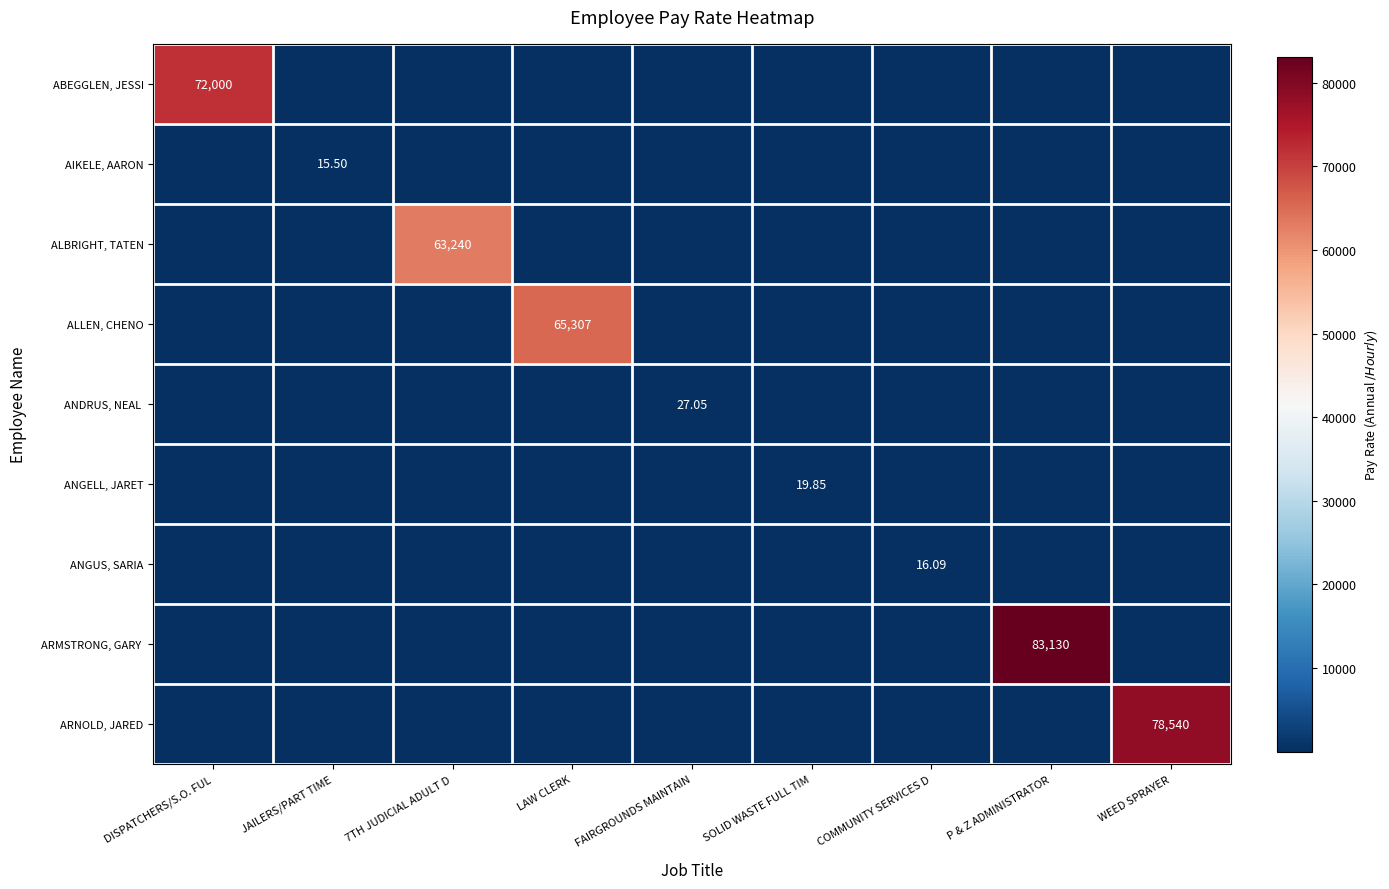

At how many categories does at least one series exceed 80068?

1